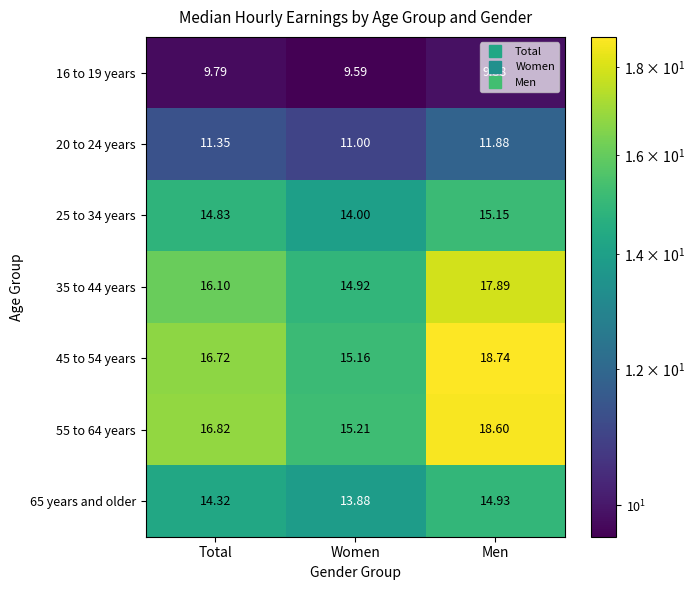

Where does the 45 to 54 years series first go above 16?

Total